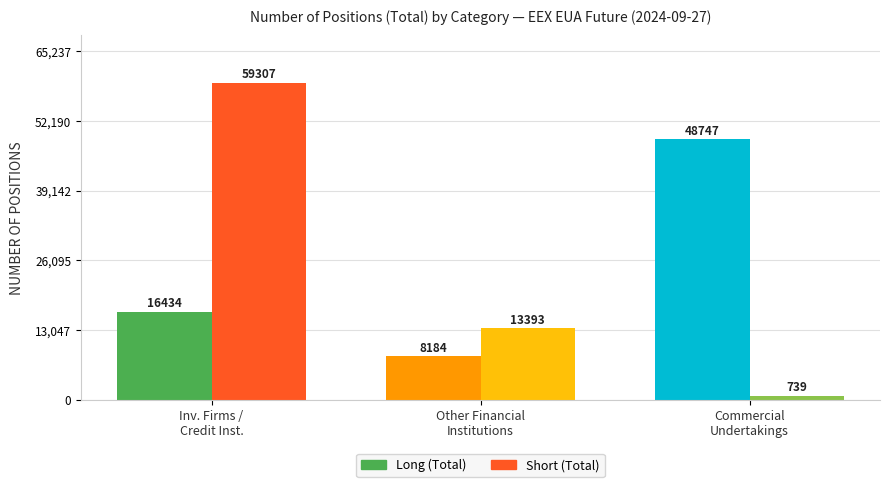

Reading left to right, list all the values displayed in this chart.

Long: Investment Firms or credit institutions=16434	Other Financial Institutions=8184	Commercial Undertakings=48747
Short: Investment Firms or credit institutions=59307	Other Financial Institutions=13393	Commercial Undertakings=739